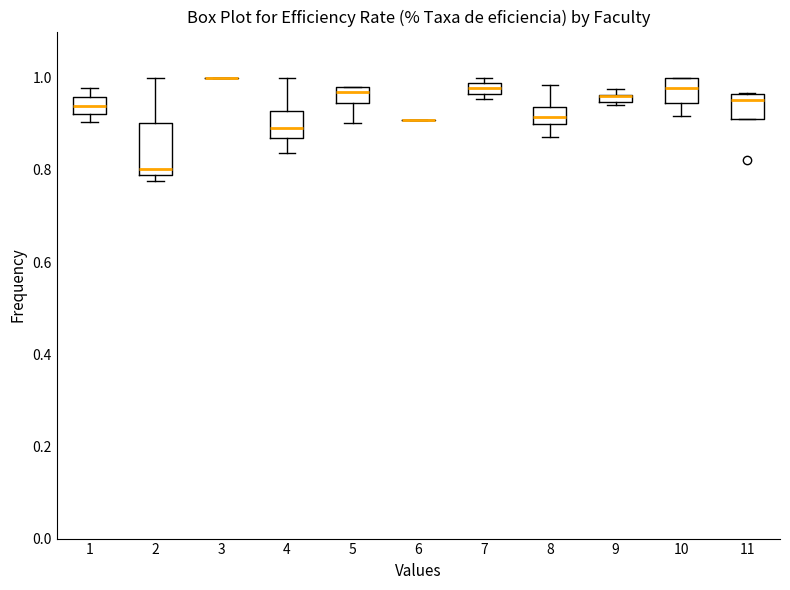

Comparing the boxes themselves (not the whiskers), which one is the tallest?

2